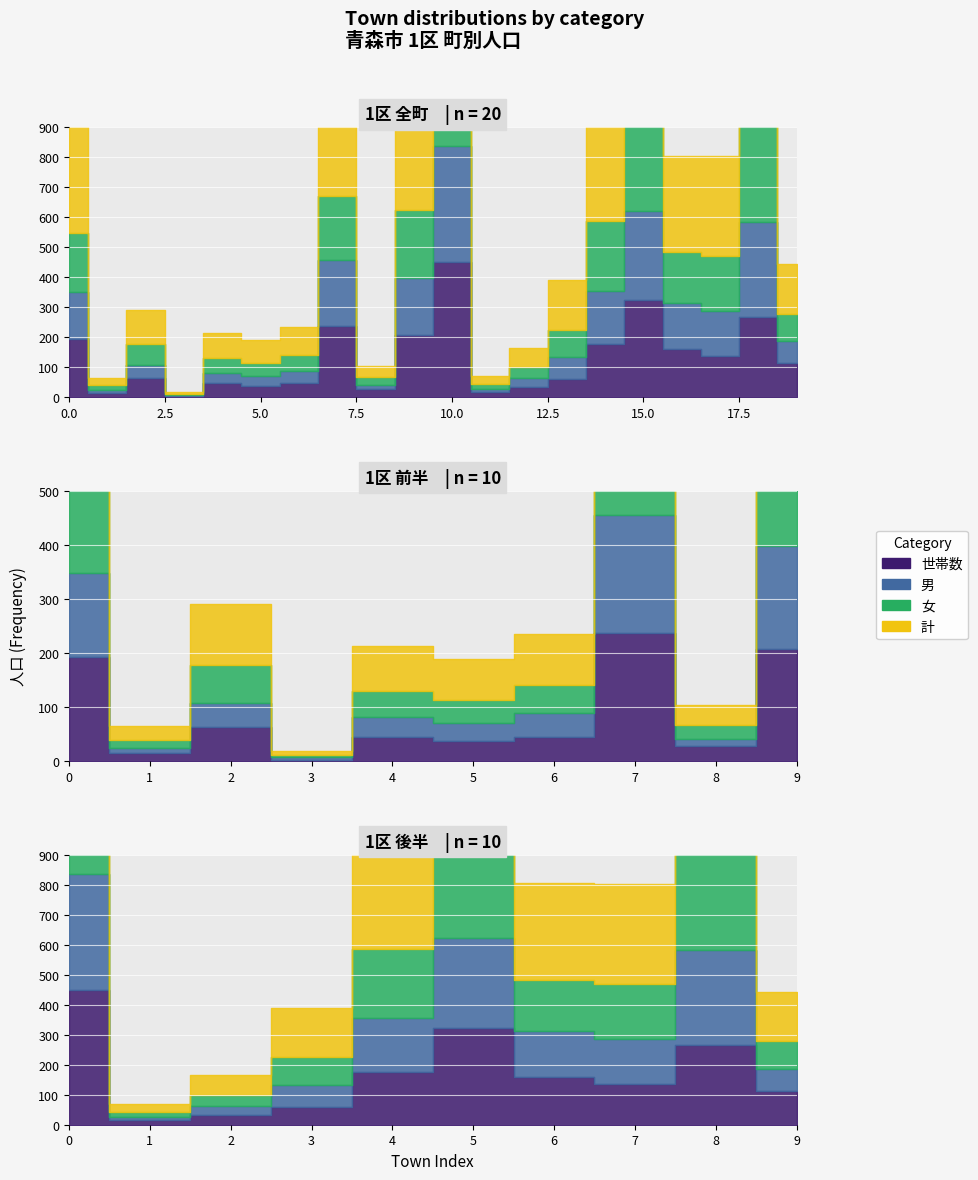

How many lines are shown in the chart?

4